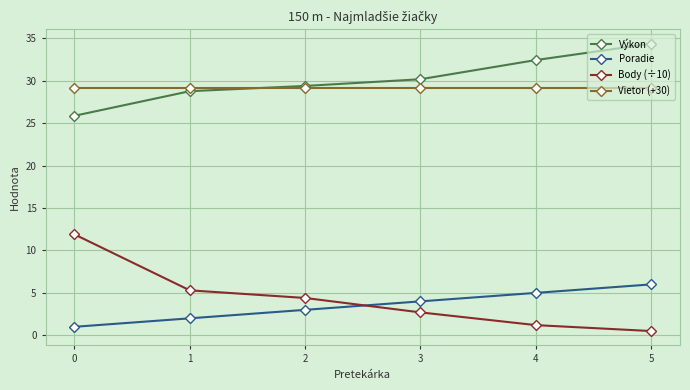

At which label does Výkon first exceed 30?

3